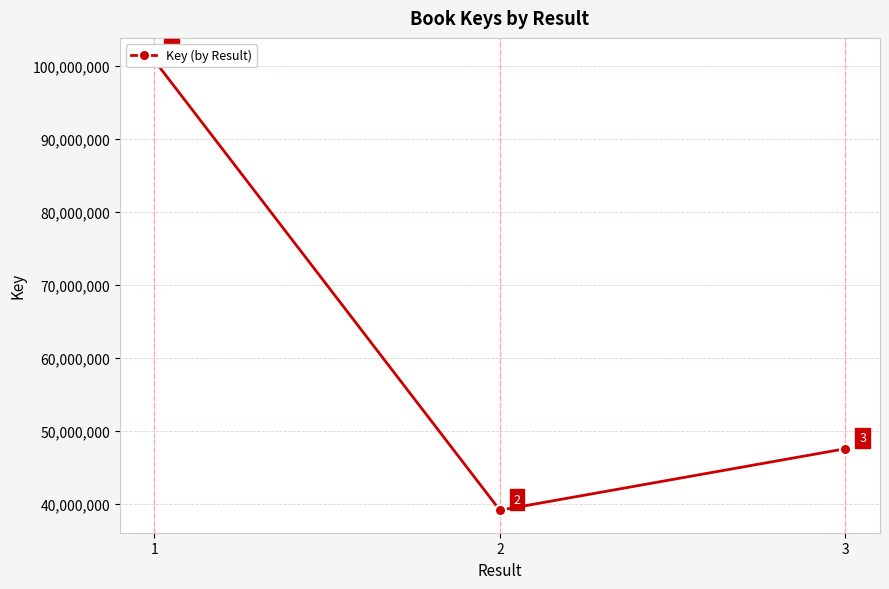

Reading left to right, list all the values displayed in this chart.

100769930	39079023	47516034